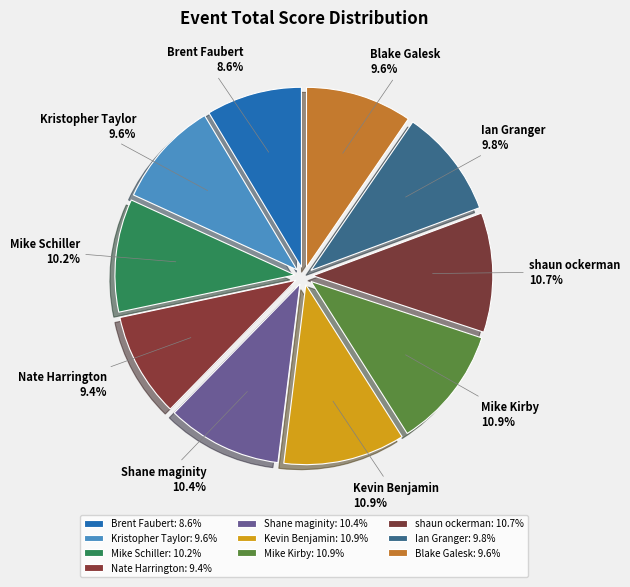

Does Kevin Benjamin account for over 50% of the chart?

No